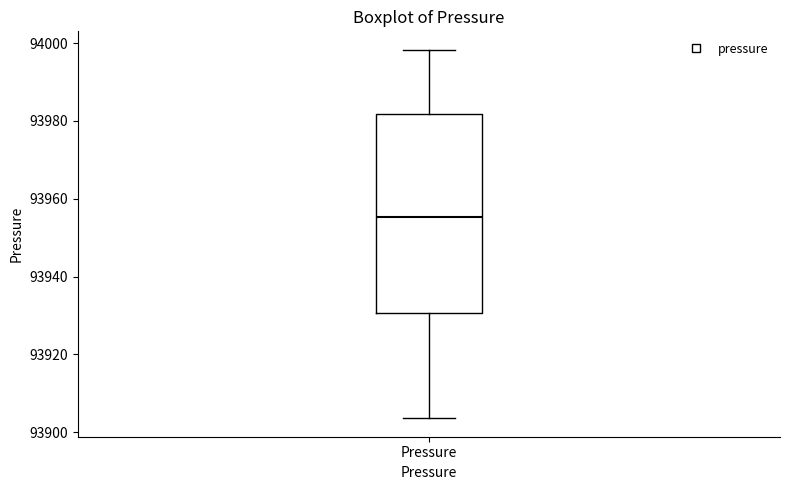

Read this box plot against the y-axis: the position of the median line, the range covered by the box, and the ends of both whiskers. The values are not printed on the chart, so give them approximately, as read against the axis.

median 93956, box 93930 to 93982, whiskers 93904 to 93998